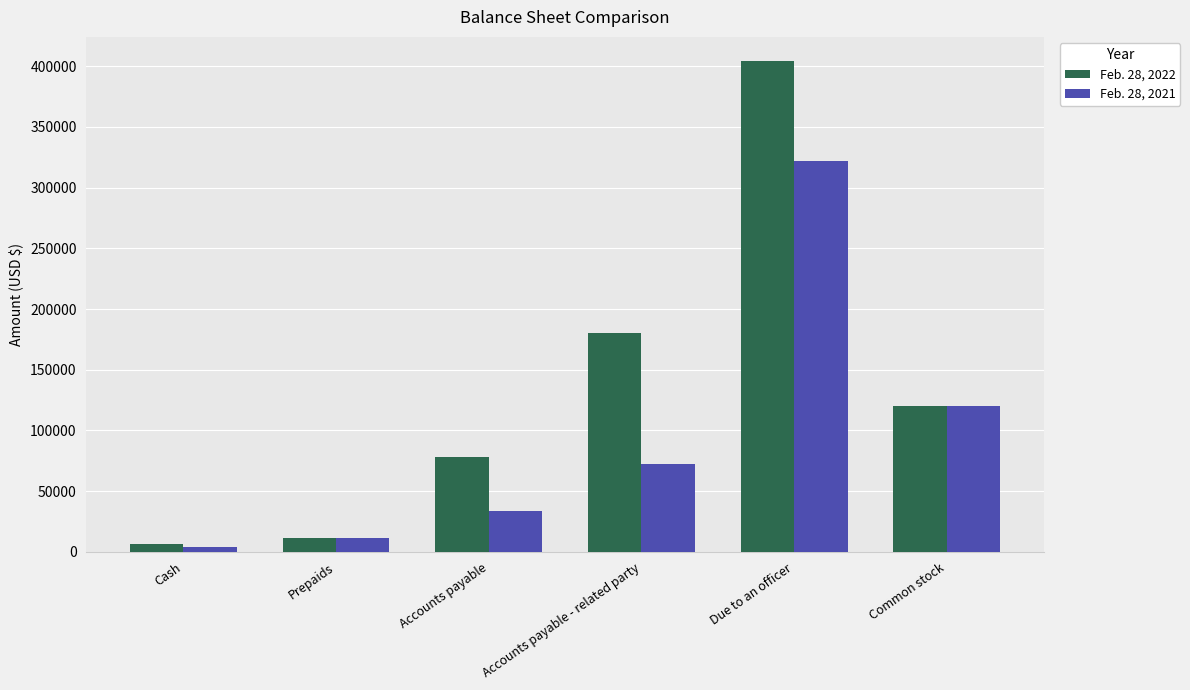

Where is Feb. 28, 2022 nearest to the value 205360?

Accounts payable - related party